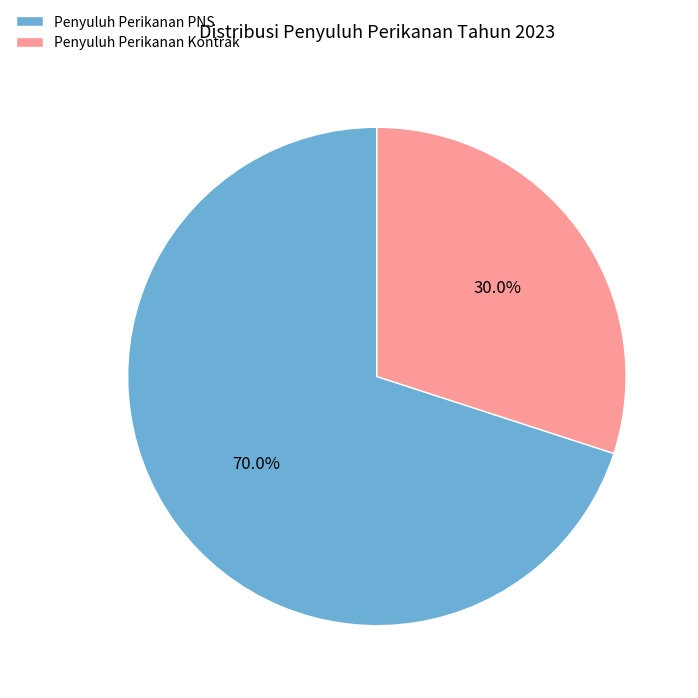

To the nearest percent, what is the average slice percentage?

50%